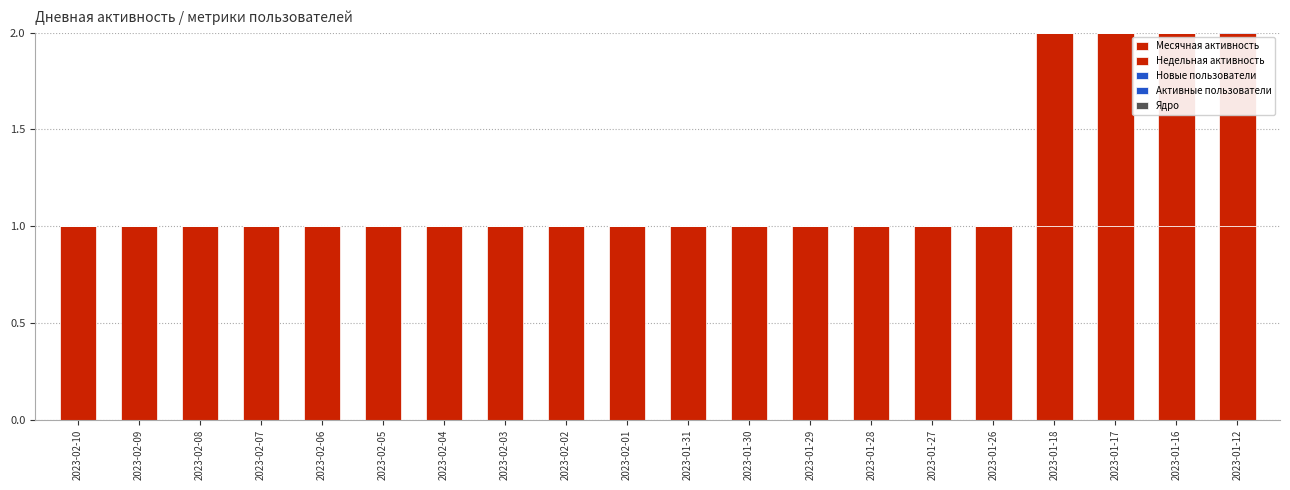

Is it true that Новые equals 0 at 2023-02-10?

True